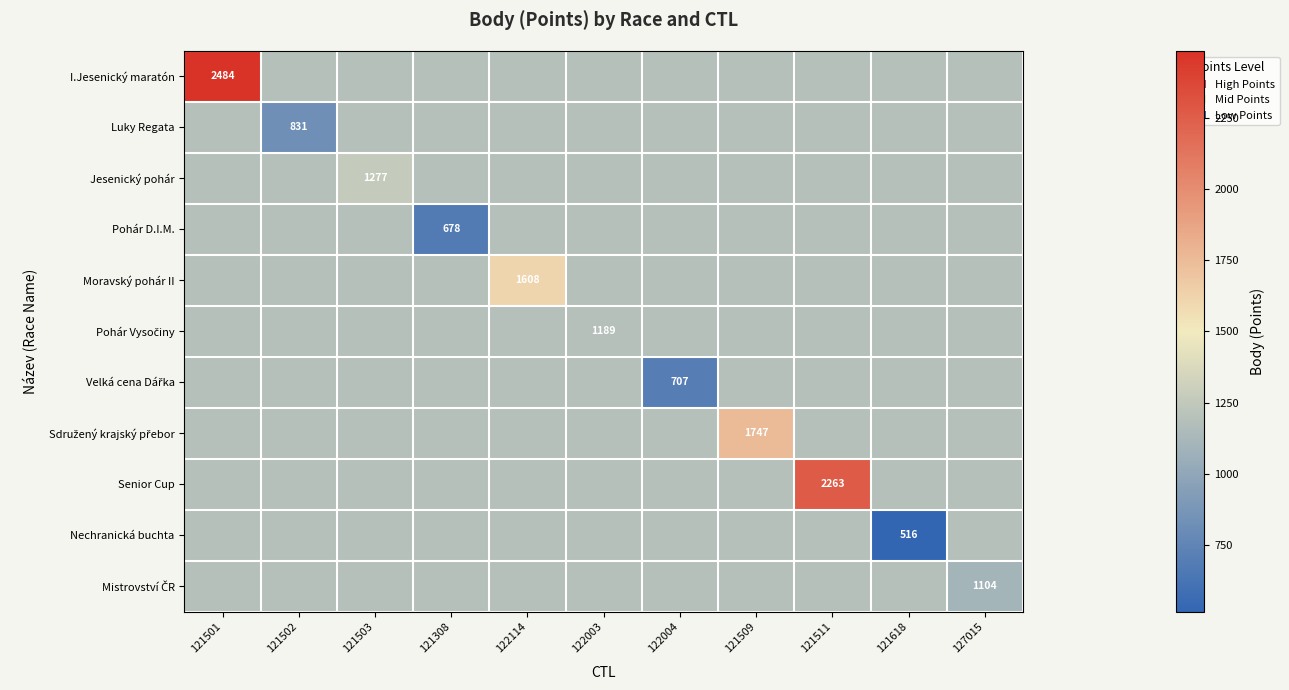

What is the difference between the highest and lowest values at 121503?

88